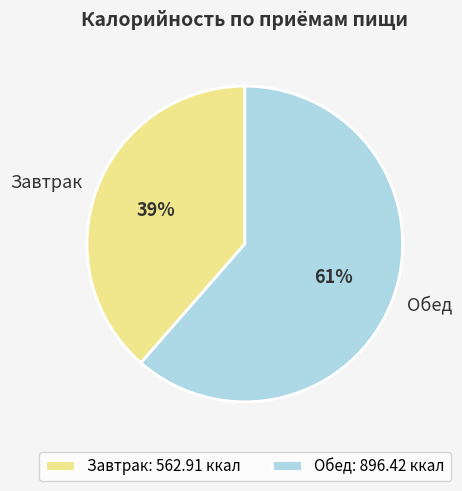

True or false: Обед accounts for 61% of the total.

True